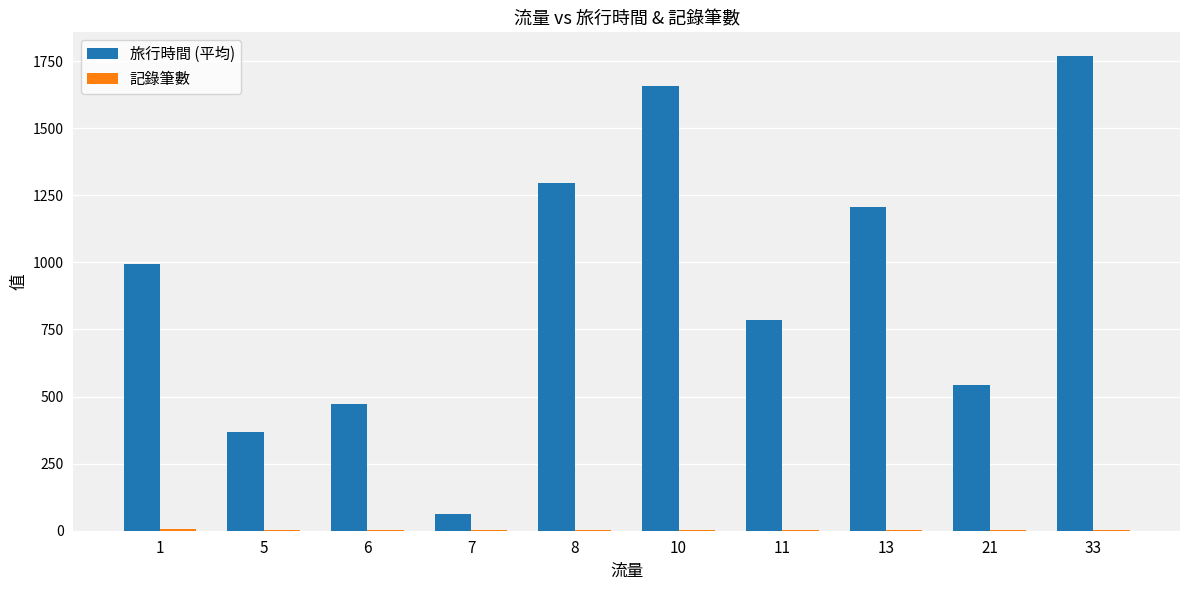

Between 1 and 6, which series saw the biggest shift?

旅行時間 (平均)